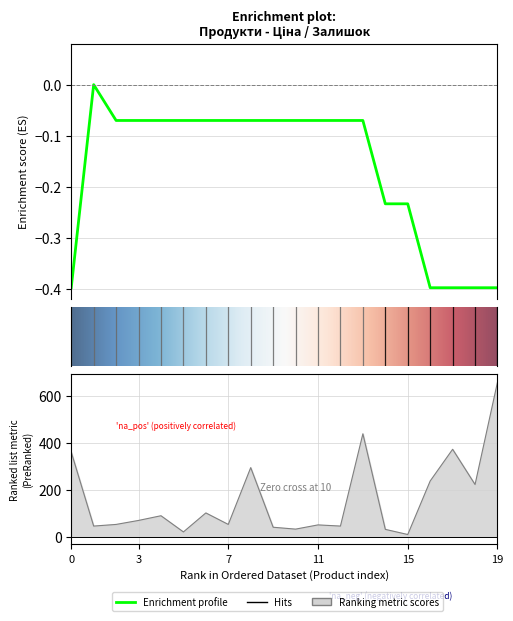

What is the value of the Ціна point at the 3rd from the left?

-0.1